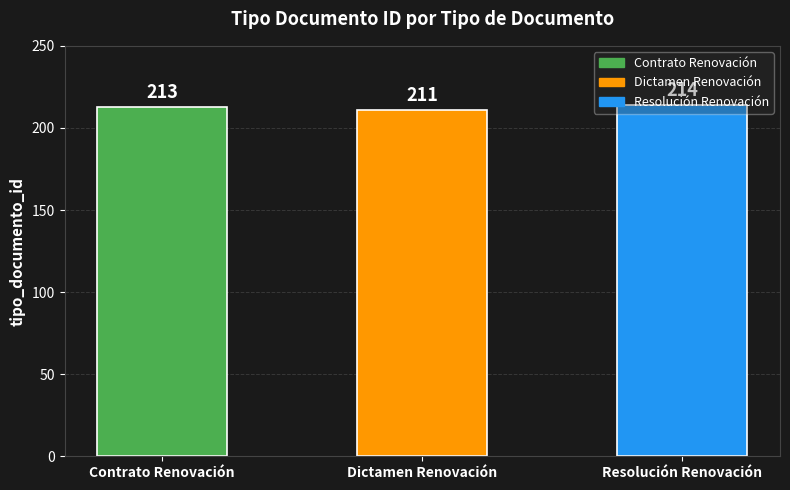

What is the greatest value displayed?

214